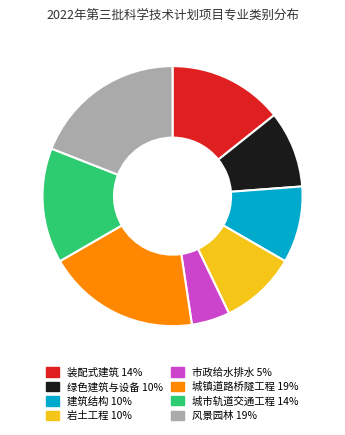

How many segments does this pie chart have?

8